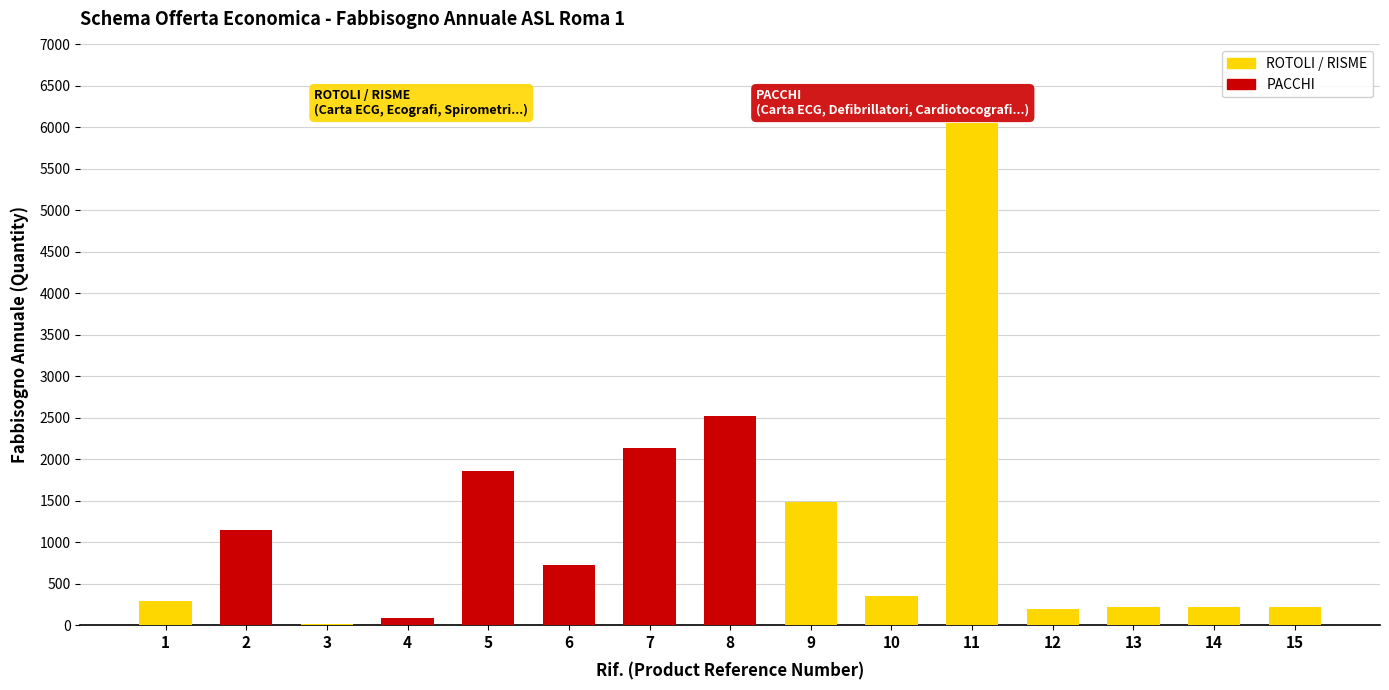

What is the maximum value shown in the chart?

6050